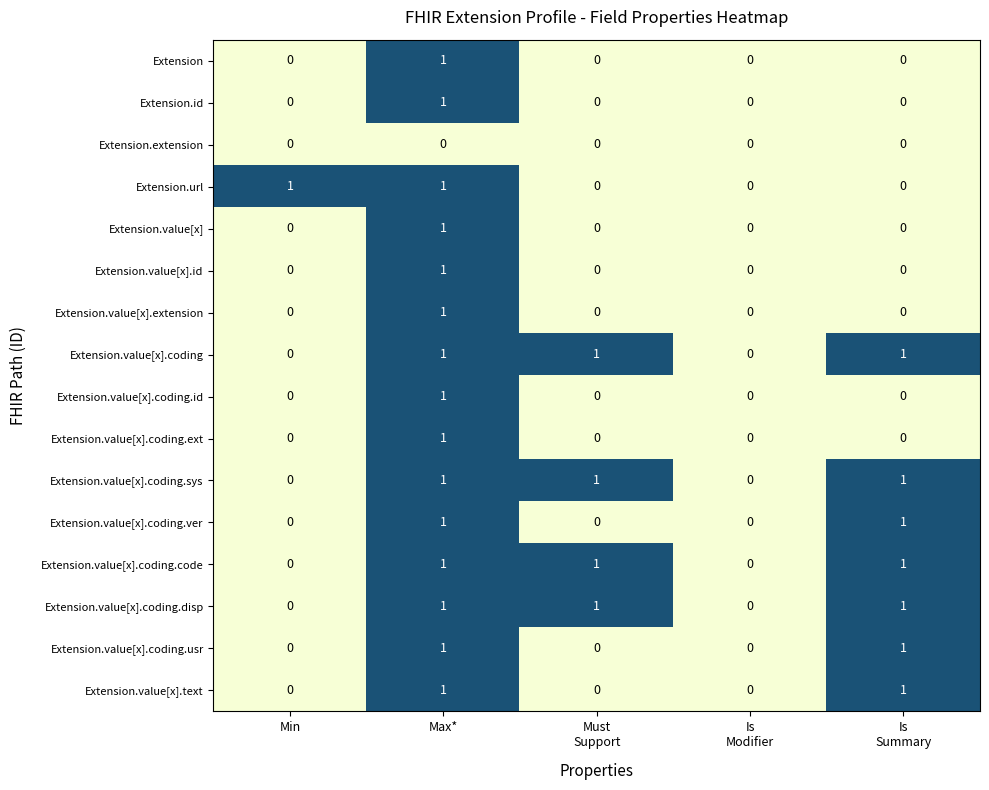

How many series are shown in this chart?

16